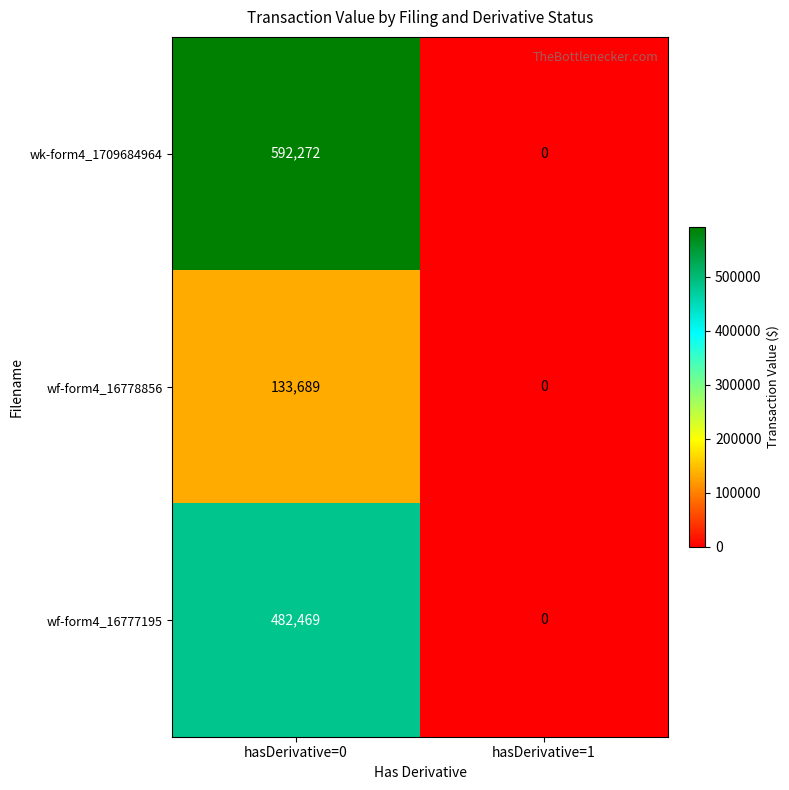

At which label is wf-form4_16778856 closest to 66844?

hasDerivative=1